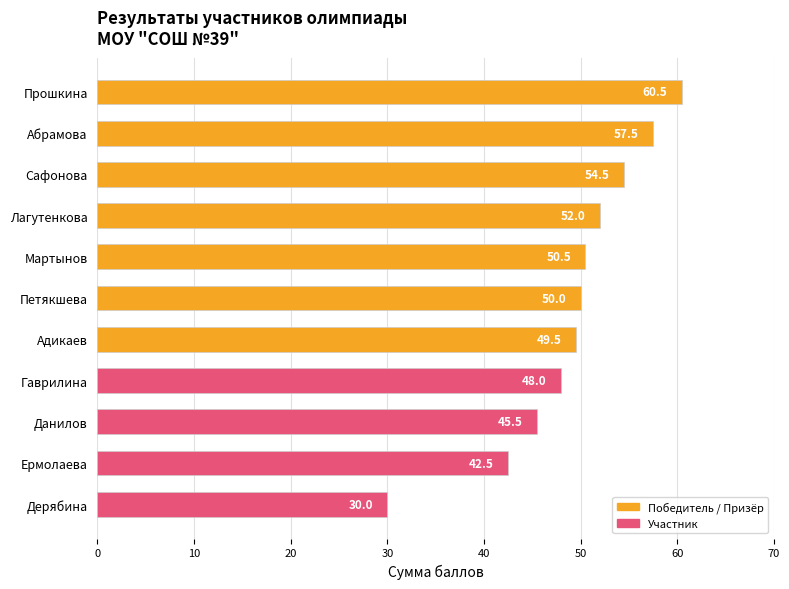

What is the change in value from Лагутенкова to Гаврилина?

-4.0